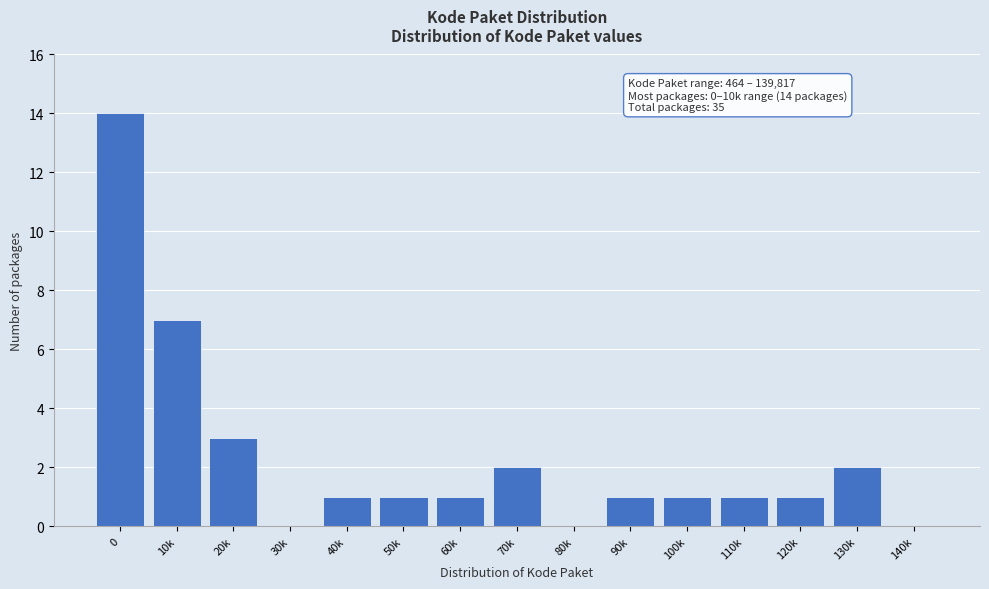

Reading left to right, list all the values displayed in this chart.

0=14	10k=7	20k=3	30k=0	40k=1	50k=1	60k=1	70k=2	80k=0	90k=1	100k=1	110k=1	120k=1	130k=2	140k=0